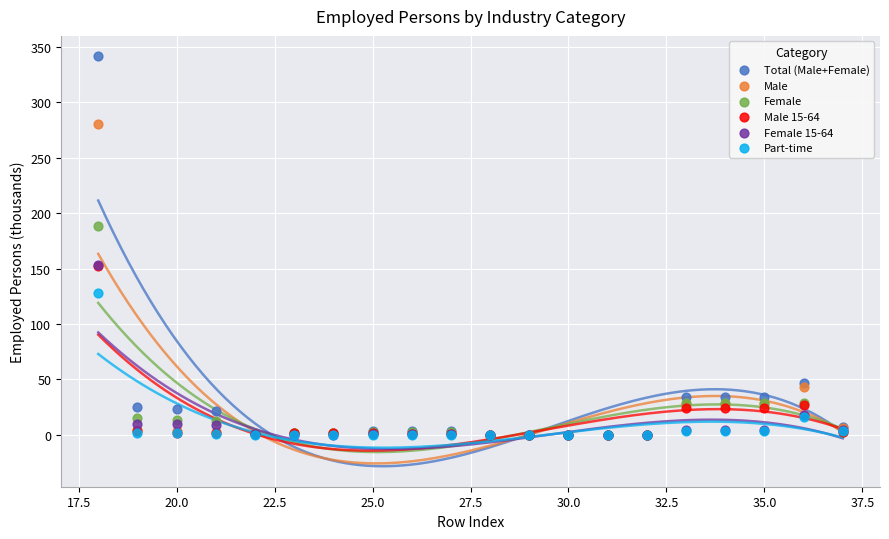

Which series reaches the maximum Y coordinate?

Total (Male+Female)